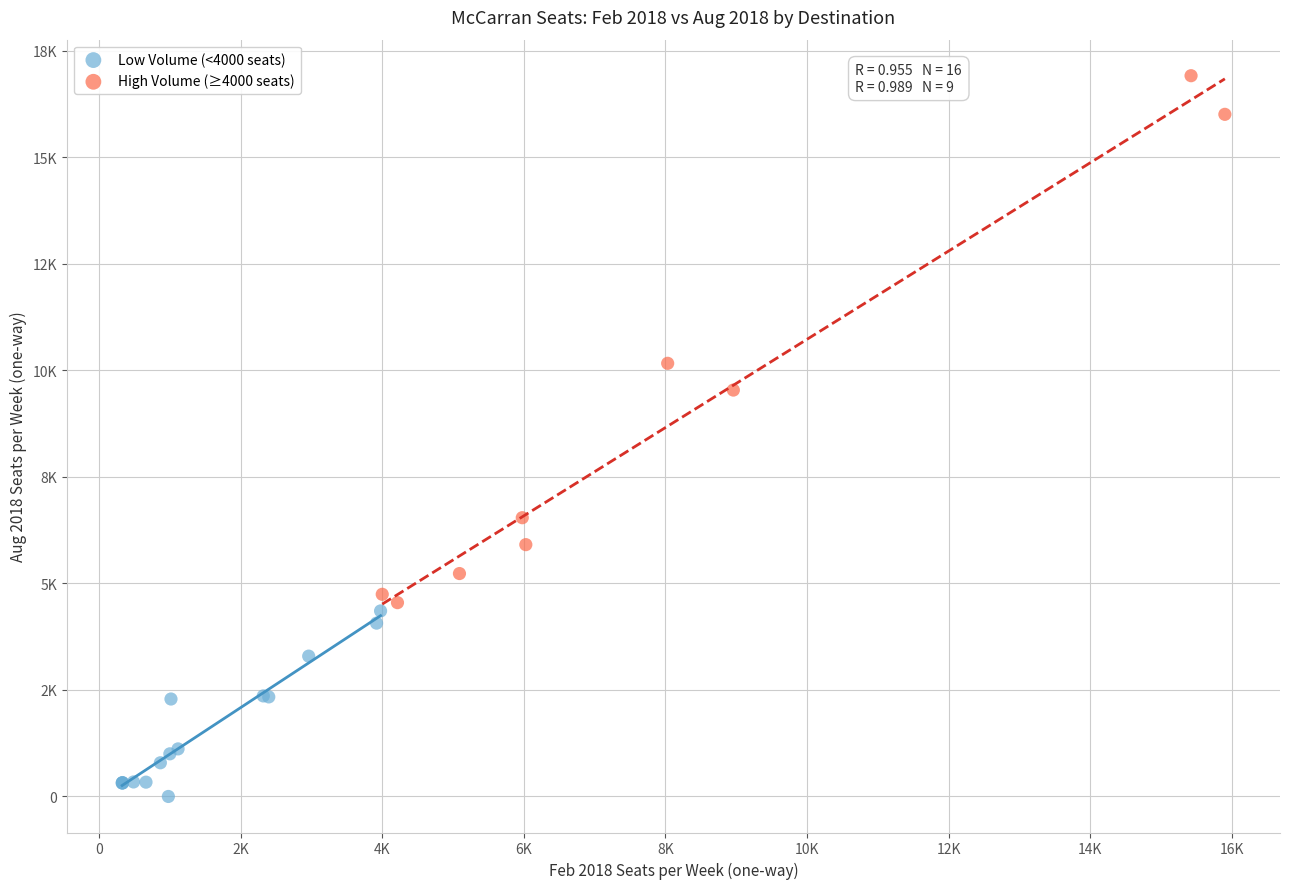

What are all the series names shown in the legend?

Low Volume (<4000 seats), High Volume (≥4000 seats)